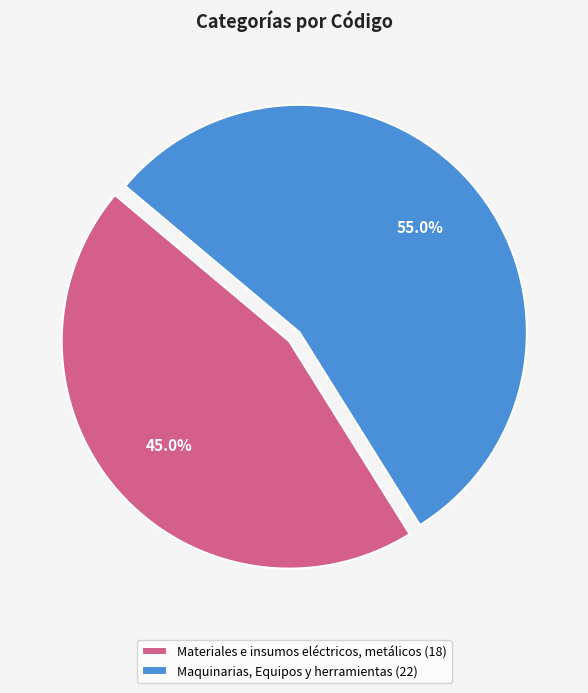

Count the number of slices in the pie.

2